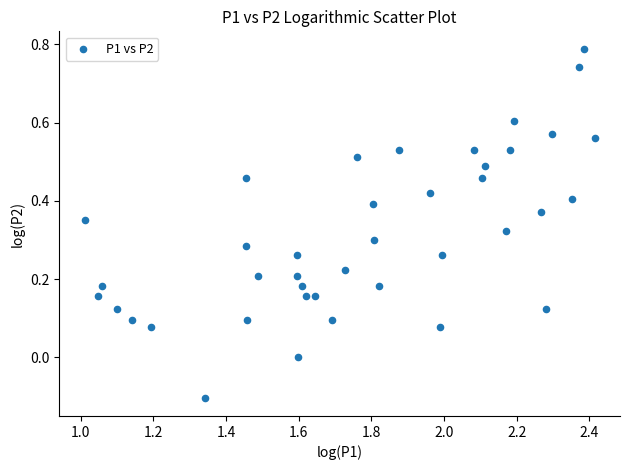

Count the number of points in this scatter plot.

40